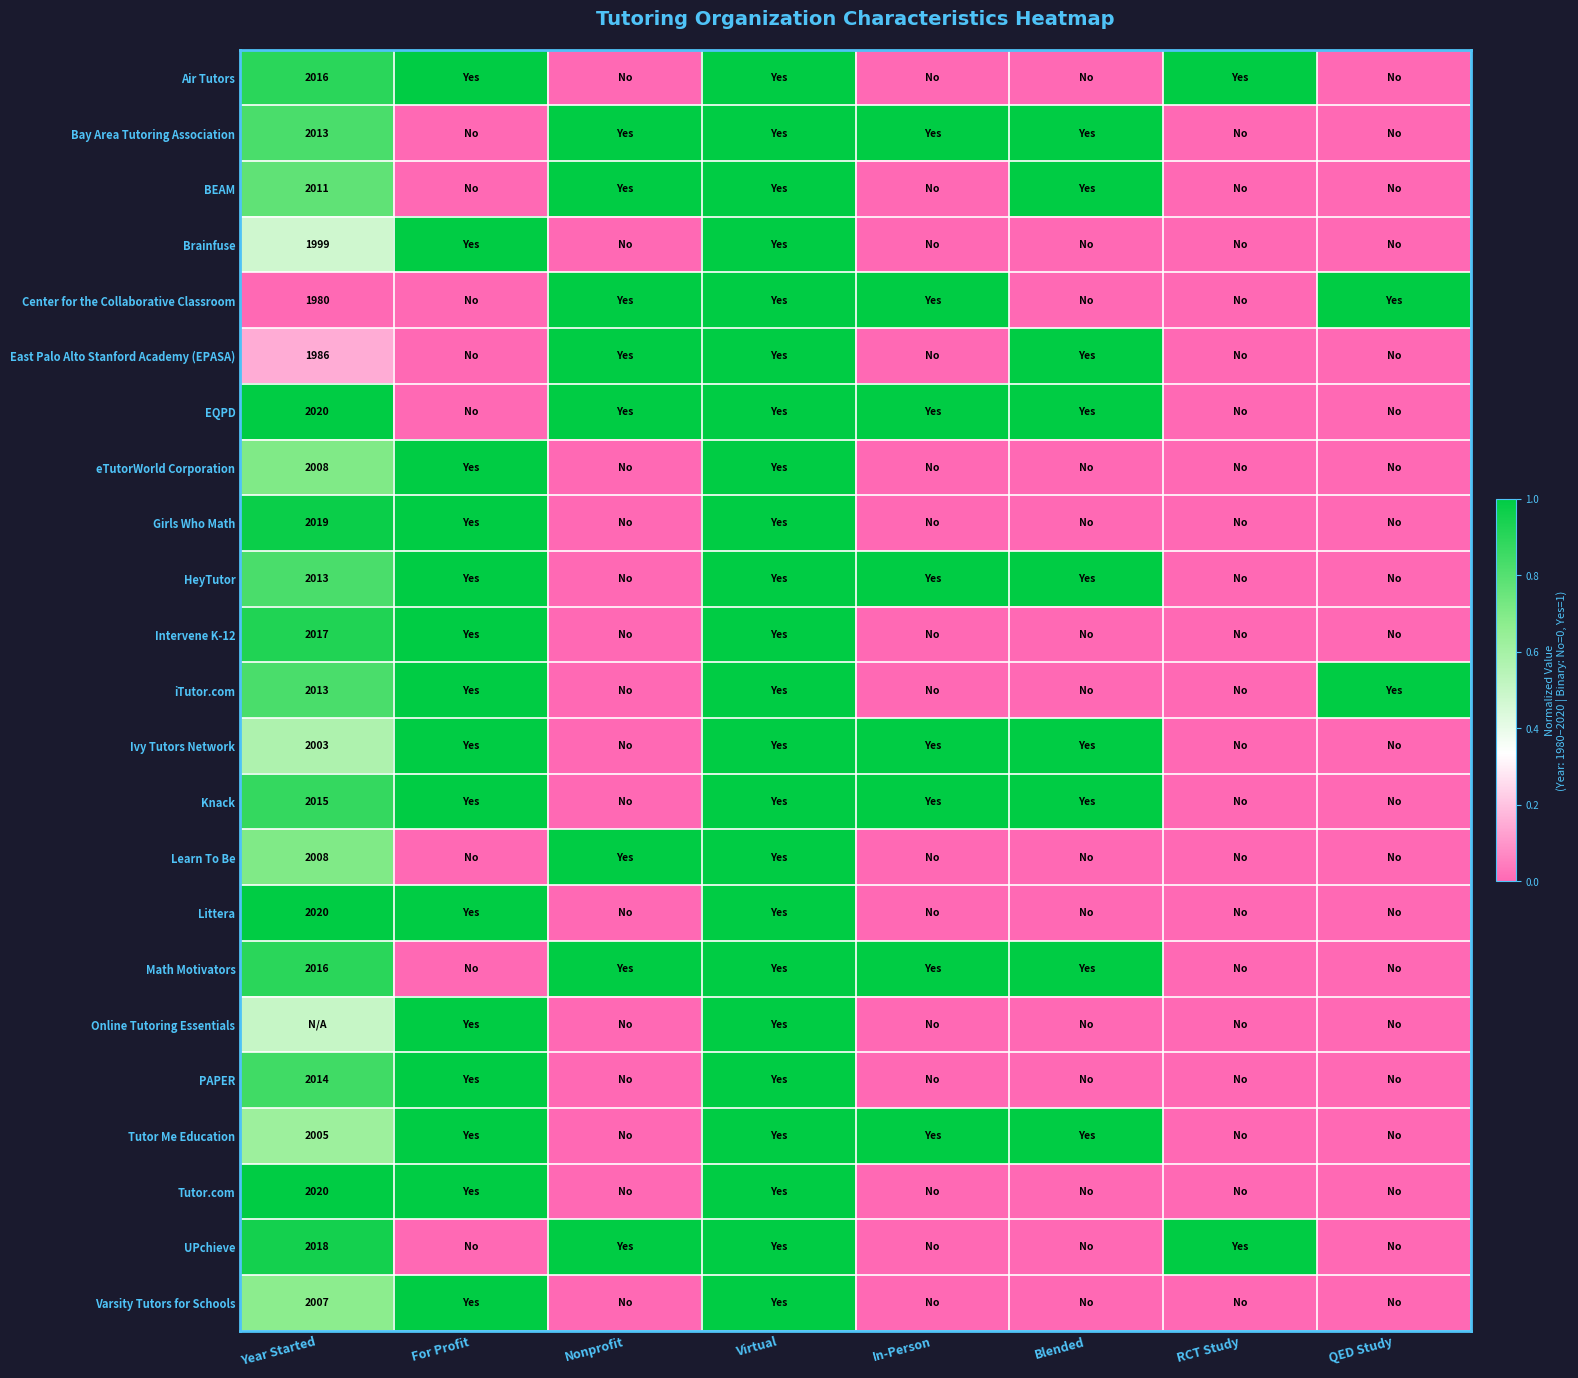

At which category is the sum across all series the highest?

Virtual